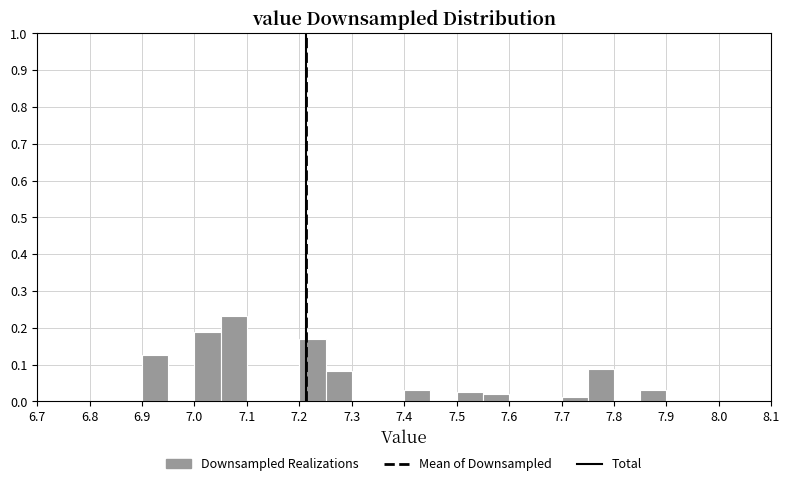

Over which range of the x-axis is the bar tallest?

7.05 to 7.10